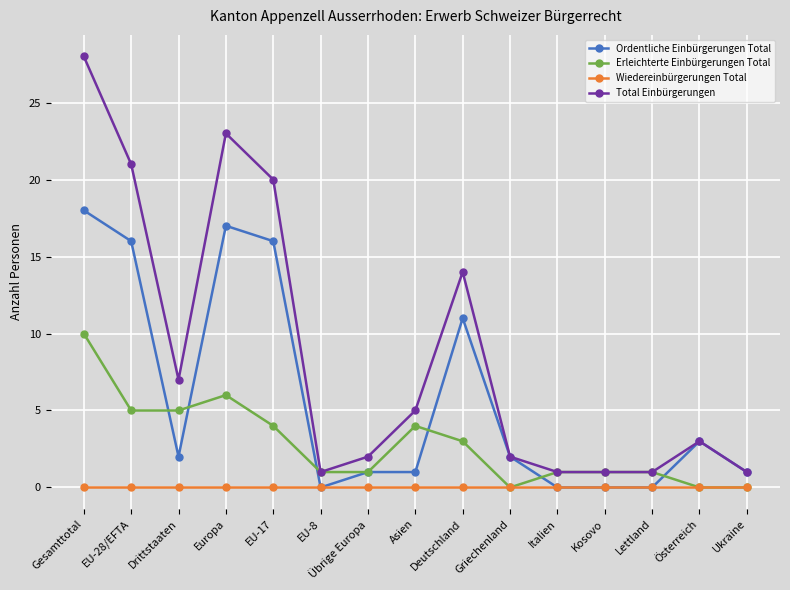

Which series ends up on top after the final intersection of Erleichterte Einbürgerungen Total and Ordentliche Einbürgerungen Total?

Ordentliche Einbürgerungen Total